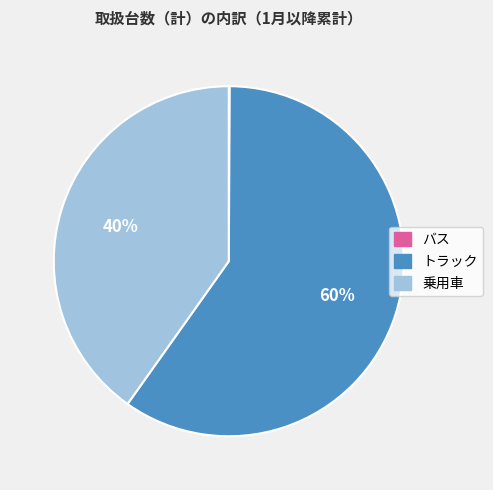

True or false: トラック accounts for 45% of the total.

False